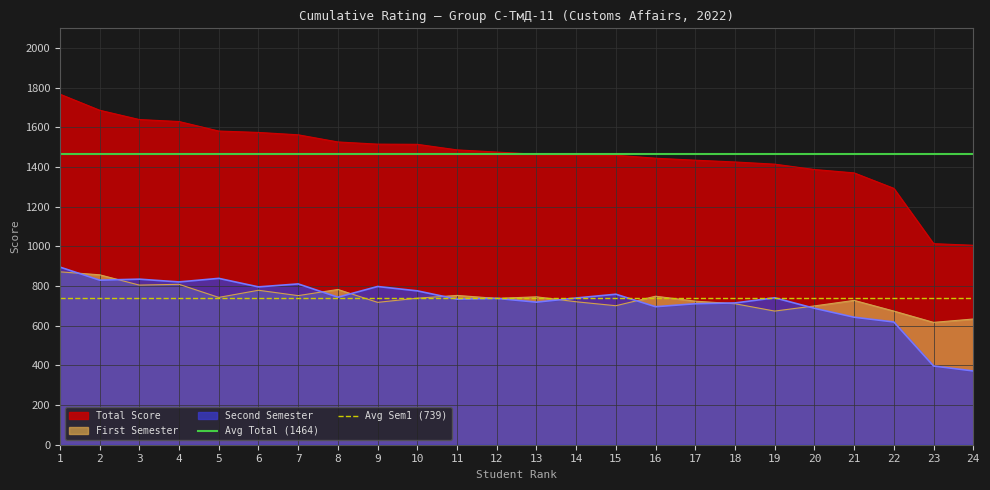

True or false: First Semester and Total Score intersect in this chart.

False